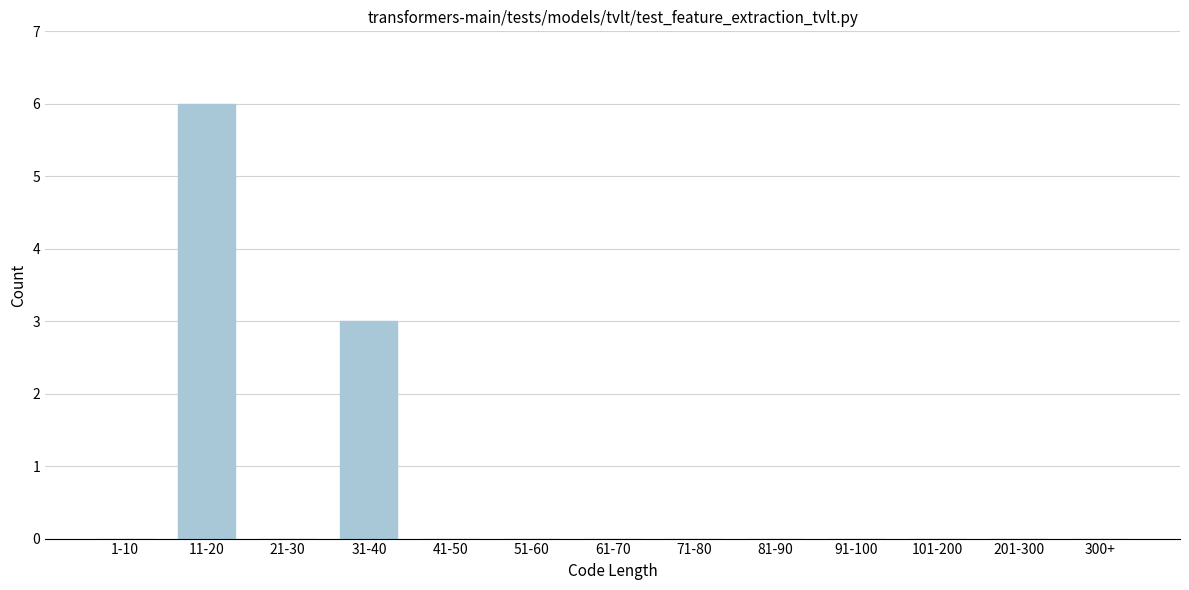

Reading left to right, list all the values displayed in this chart.

1-10=0	11-20=6	21-30=0	31-40=3	41-50=0	51-60=0	61-70=0	71-80=0	81-90=0	91-100=0	101-200=0	201-300=0	300+=0